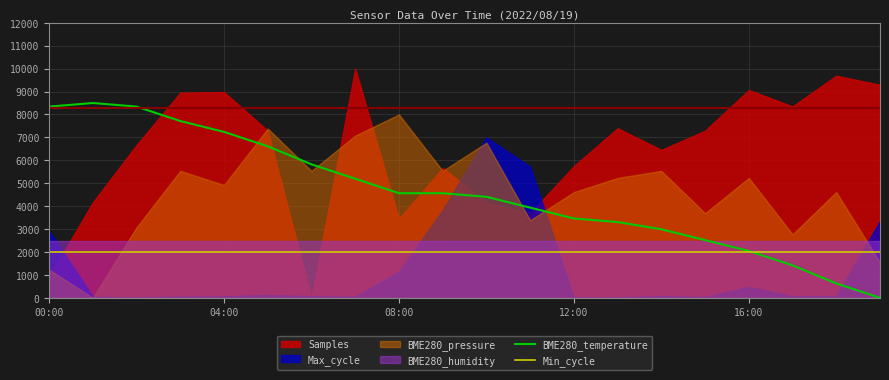

What is the value of the Min_cycle point at the 19th from the left?

2000.0